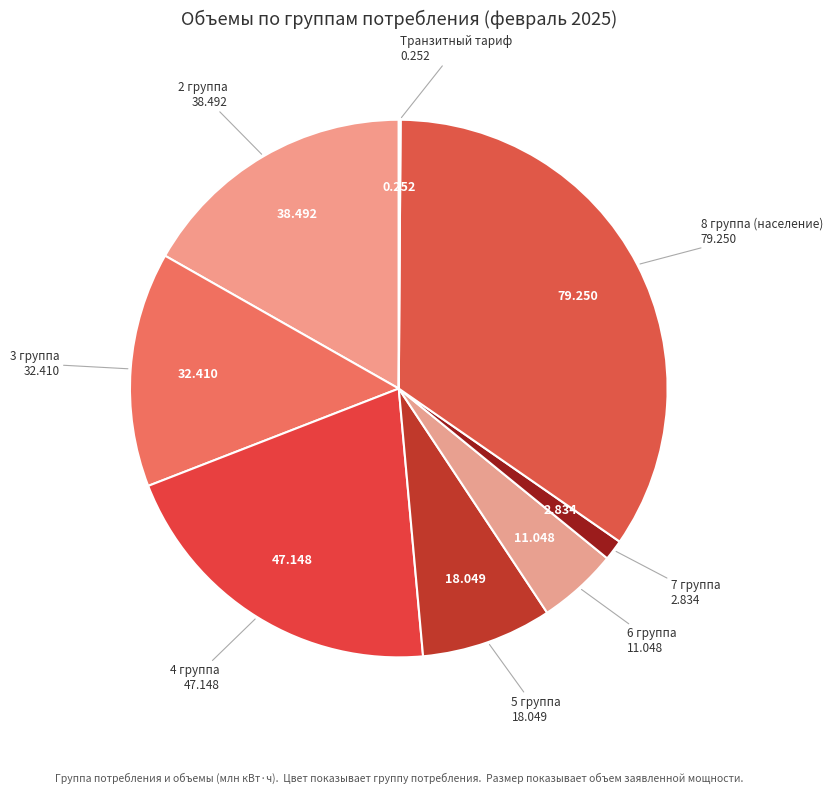

Do 7 группа and 6 группа together represent more than half of the pie?

No